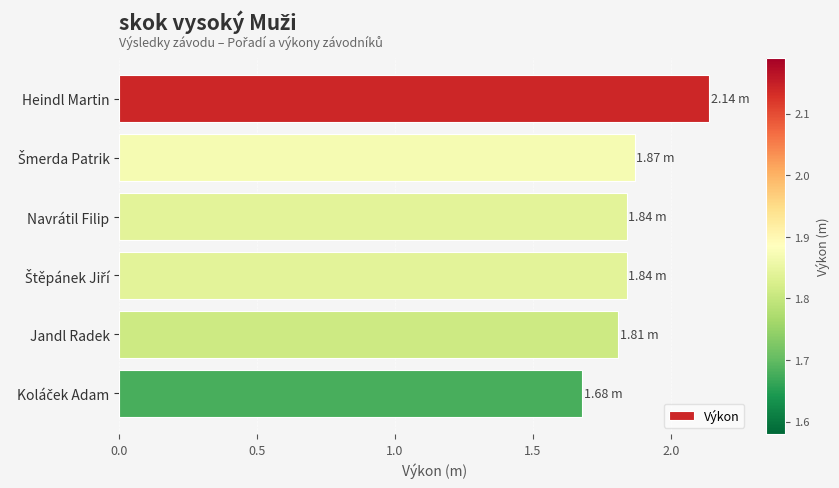

What is the sum of all values?

11.2